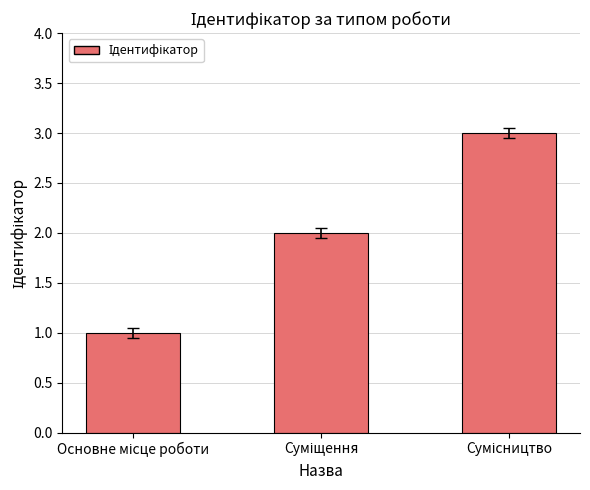

What is the sum of all values?

6